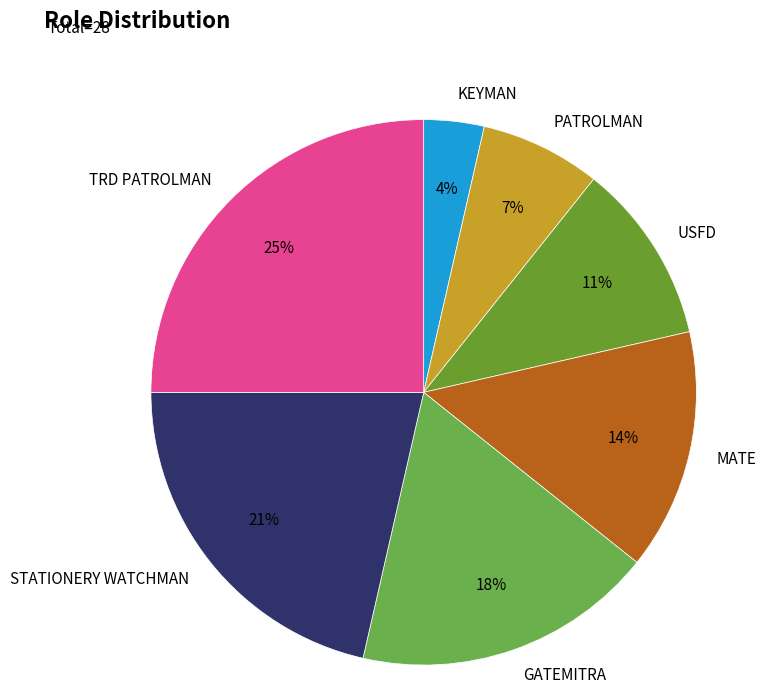

Does any single category account for the majority?

No